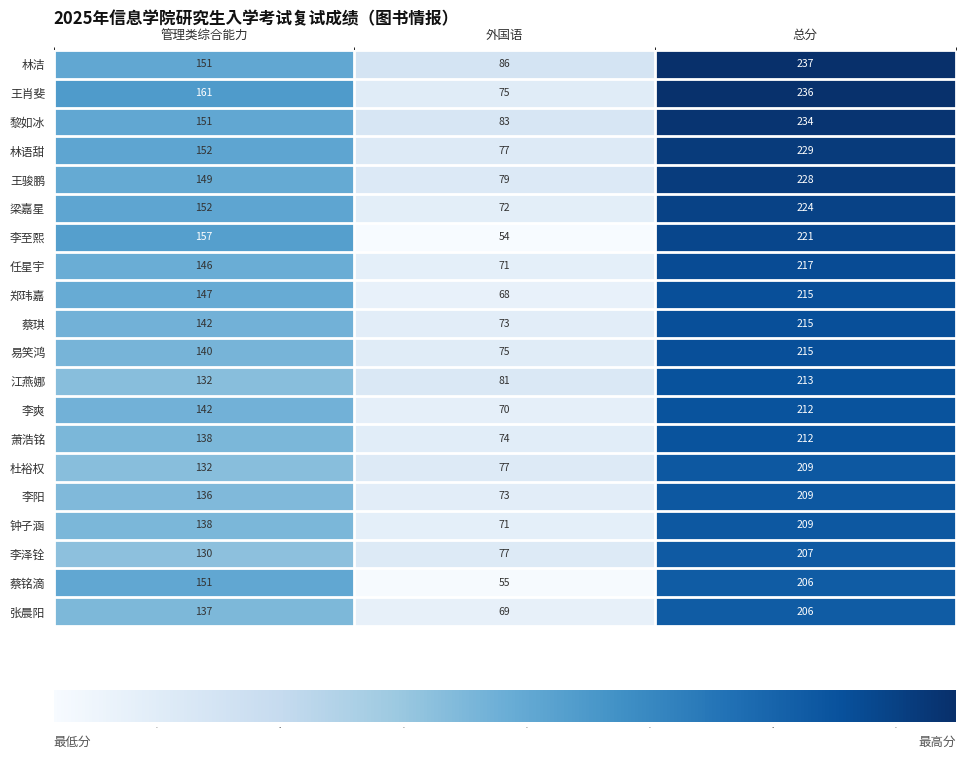

Rank the categories by 李泽铨 value from highest to lowest.

总分, 管理类综合能力, 外国语